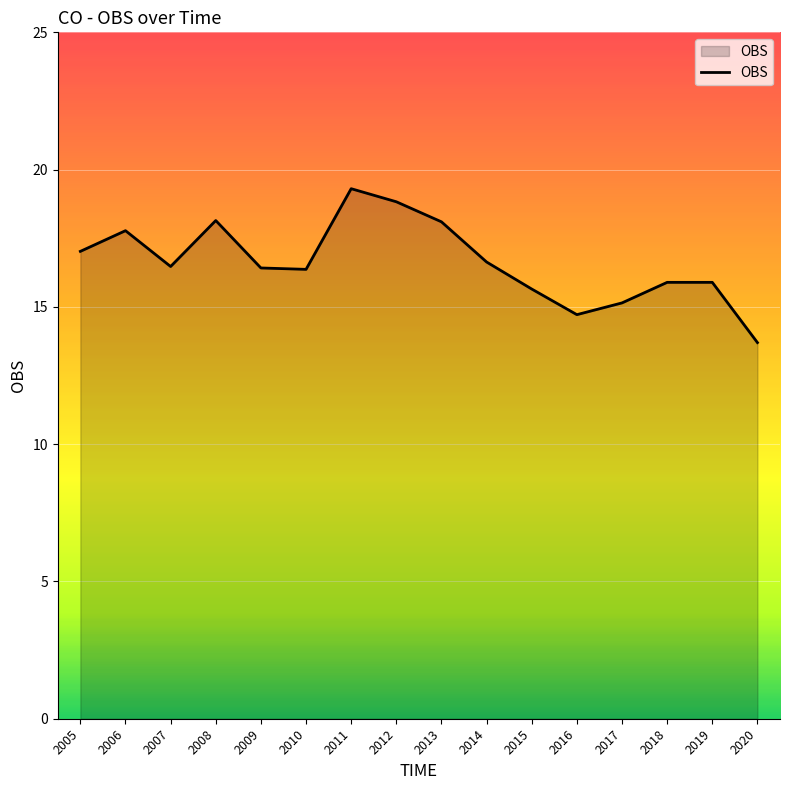

What is the smallest value displayed?

13.7